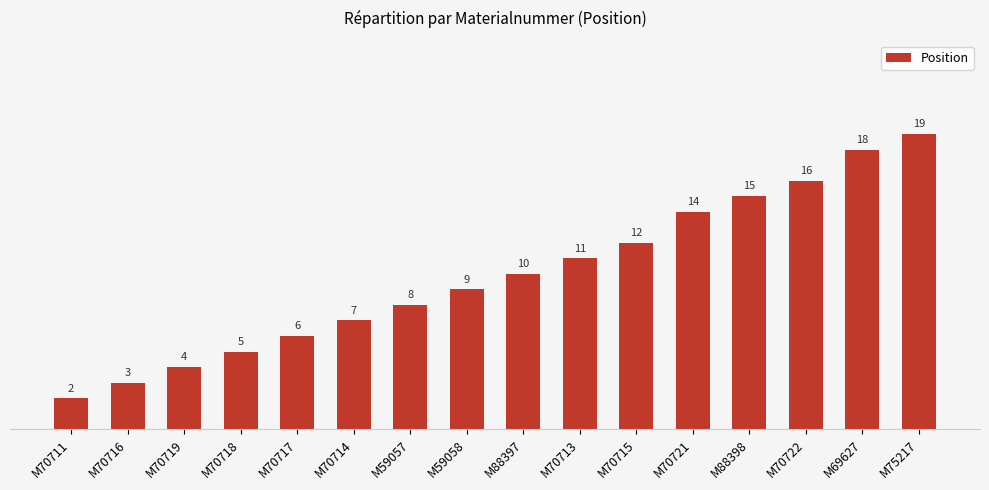

The value at M69627 is 18. True or false?

True